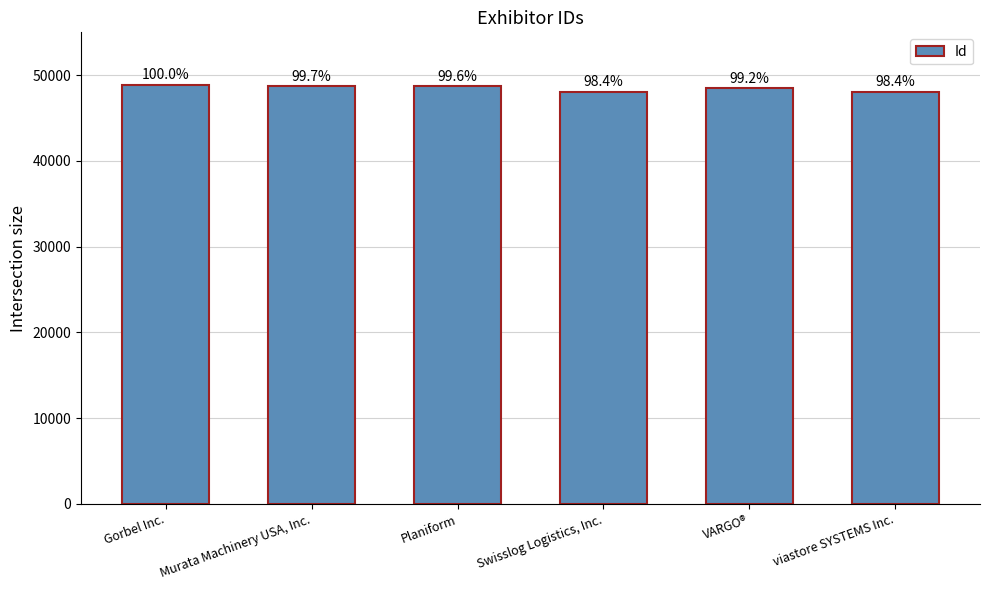

How many bars are there in total?

6